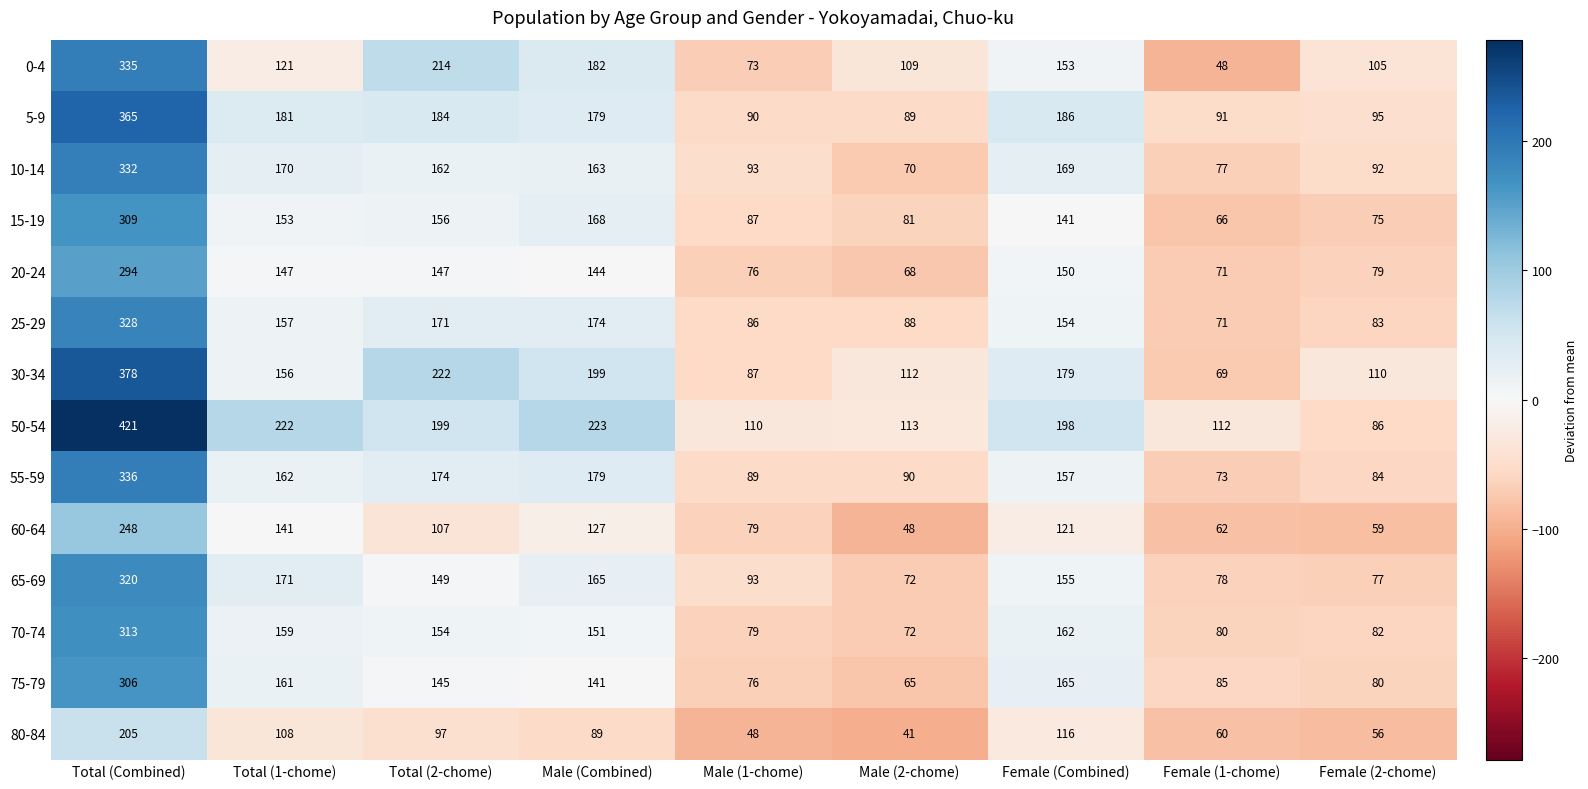

What is the difference between the maximum and minimum values in the 20-24 series?

226